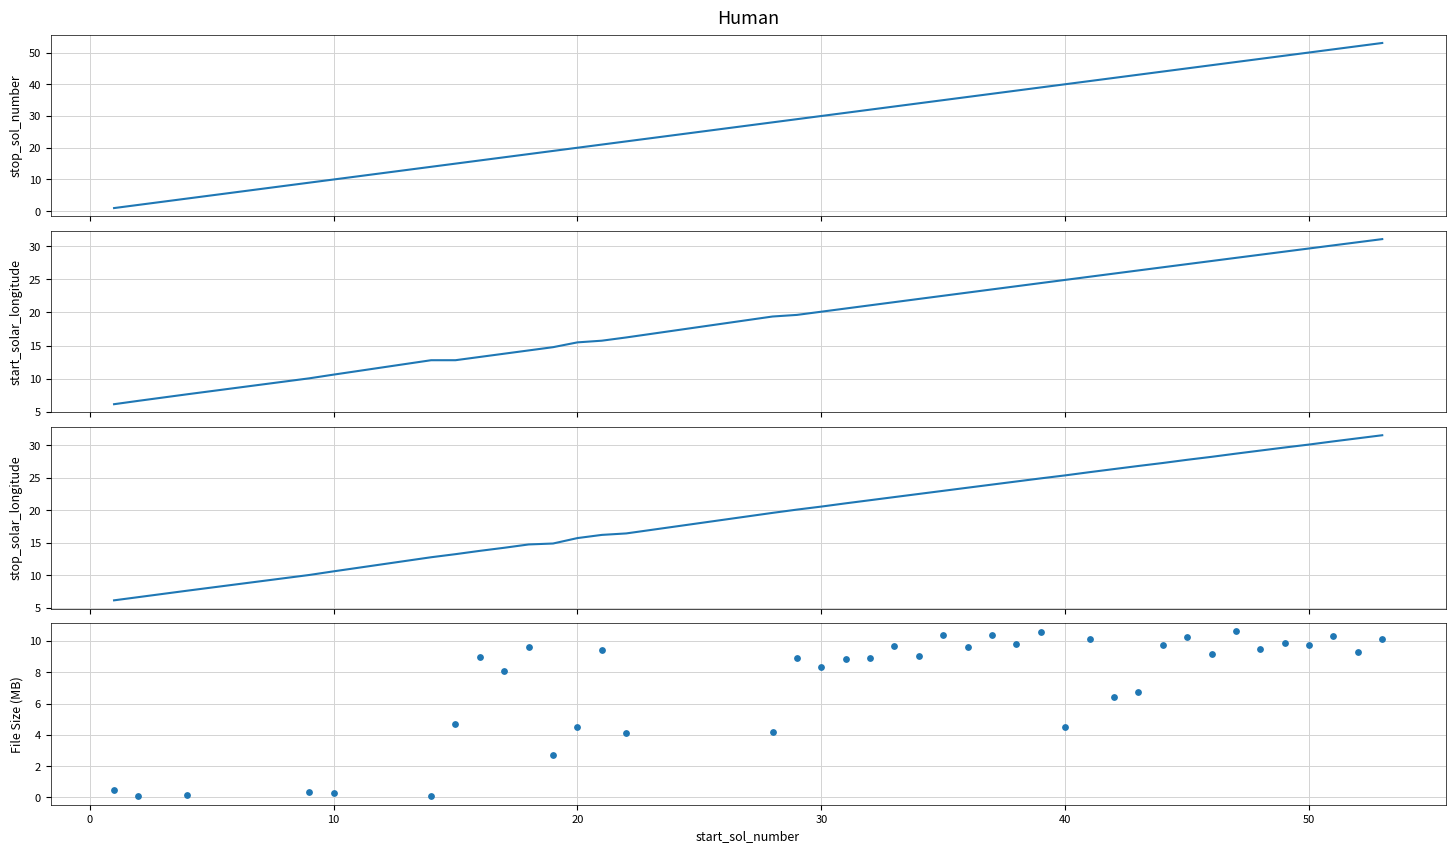

What are all the series names shown in the legend?

stop_sol_number, start_solar_longitude, stop_solar_longitude, File Size (MB)